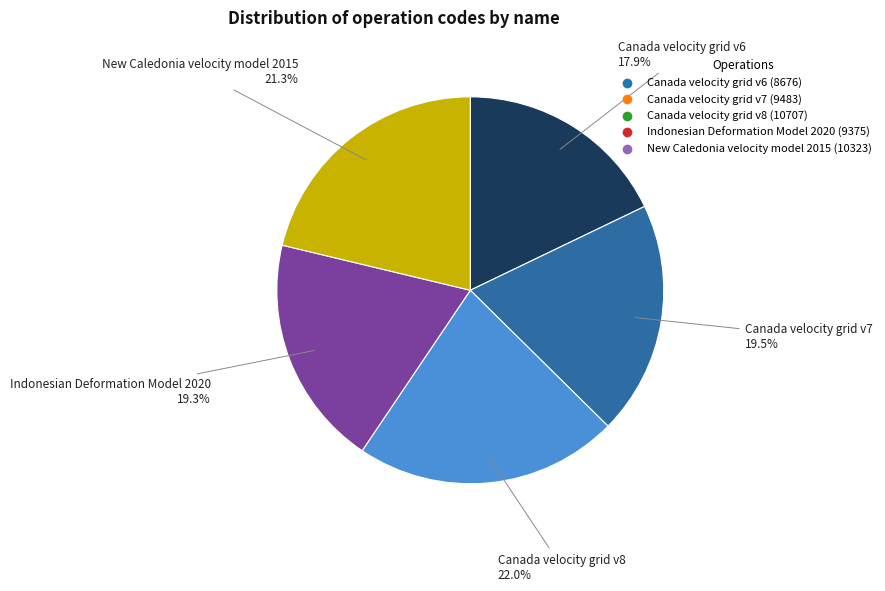

Which has a higher value, Canada velocity grid v7 or Canada velocity grid v6?

Canada velocity grid v7